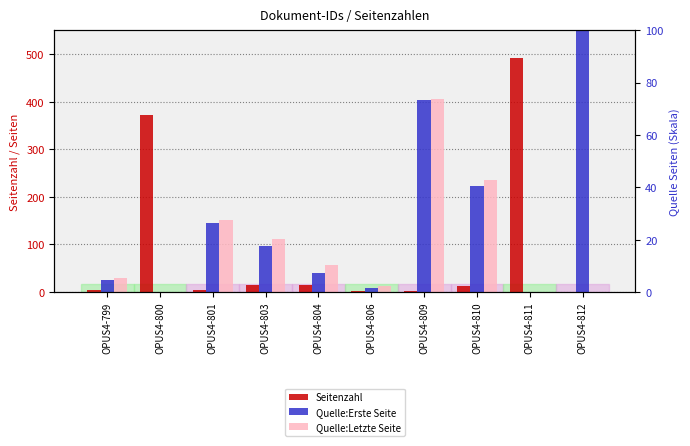

Does the chart contain any negative values?

No